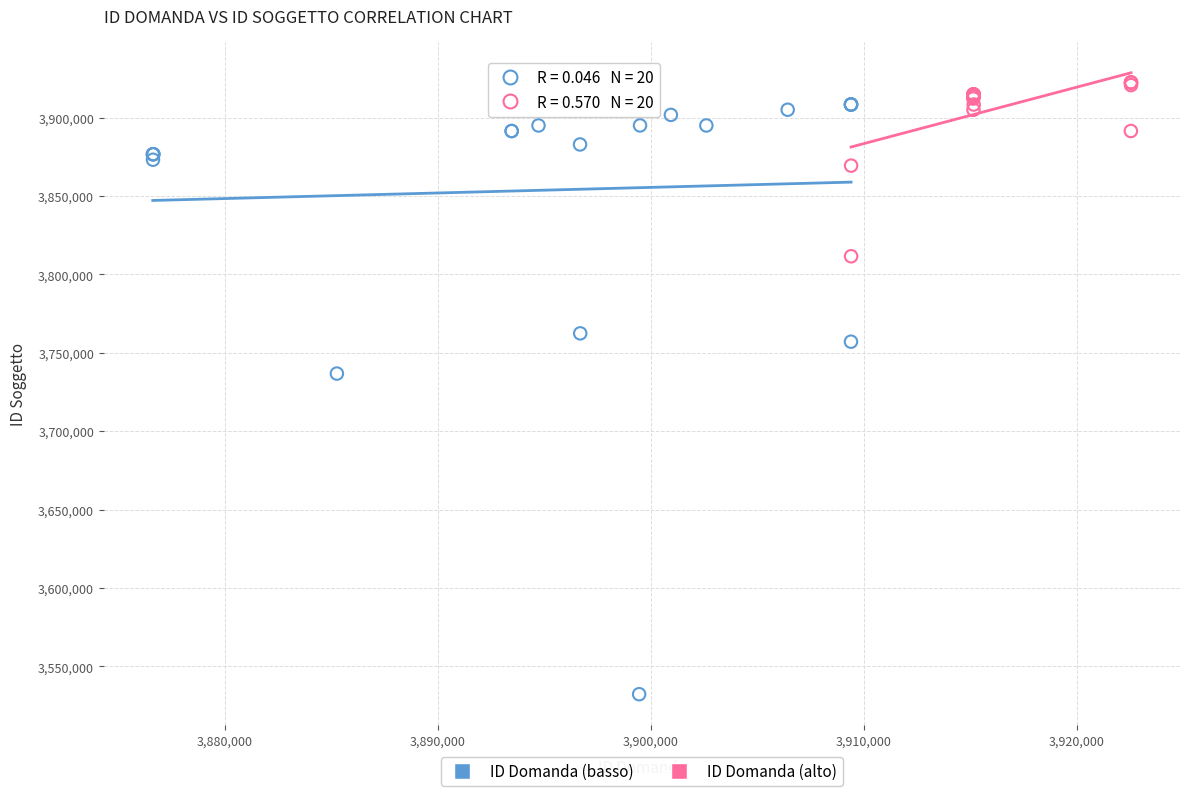

Which series reaches the minimum Y coordinate?

ID Domanda (basso)